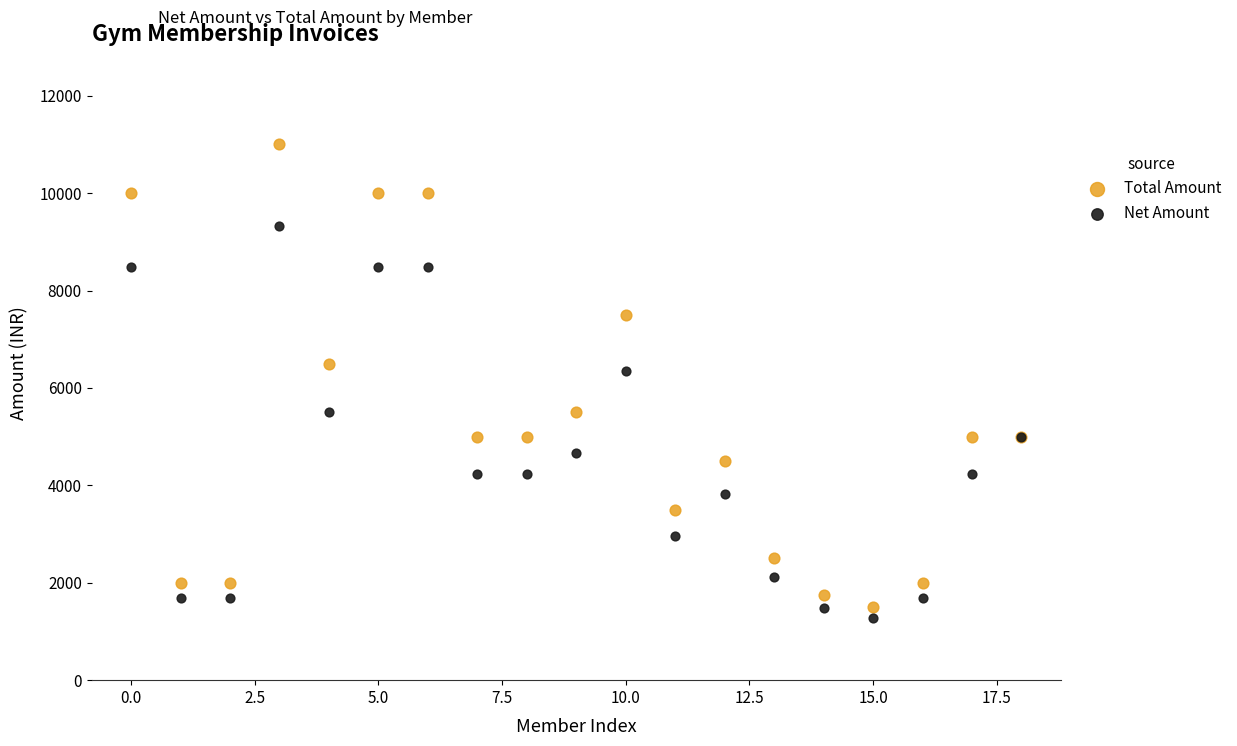

Across all series, what Y value is closest to 6135?

6355.9